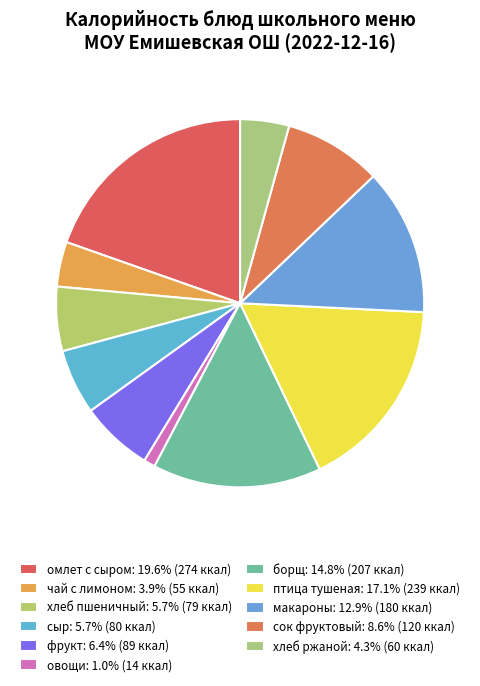

Is there a majority slice in this chart?

No